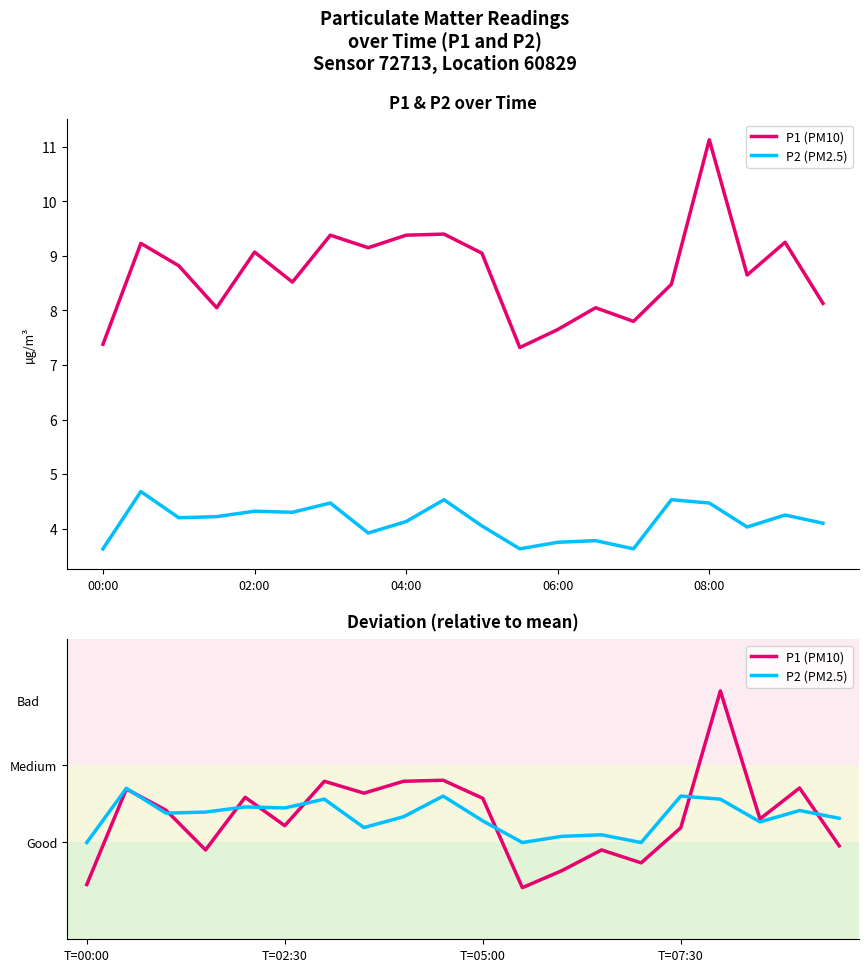

Which series has the widest spread of values?

P1 (PM10)